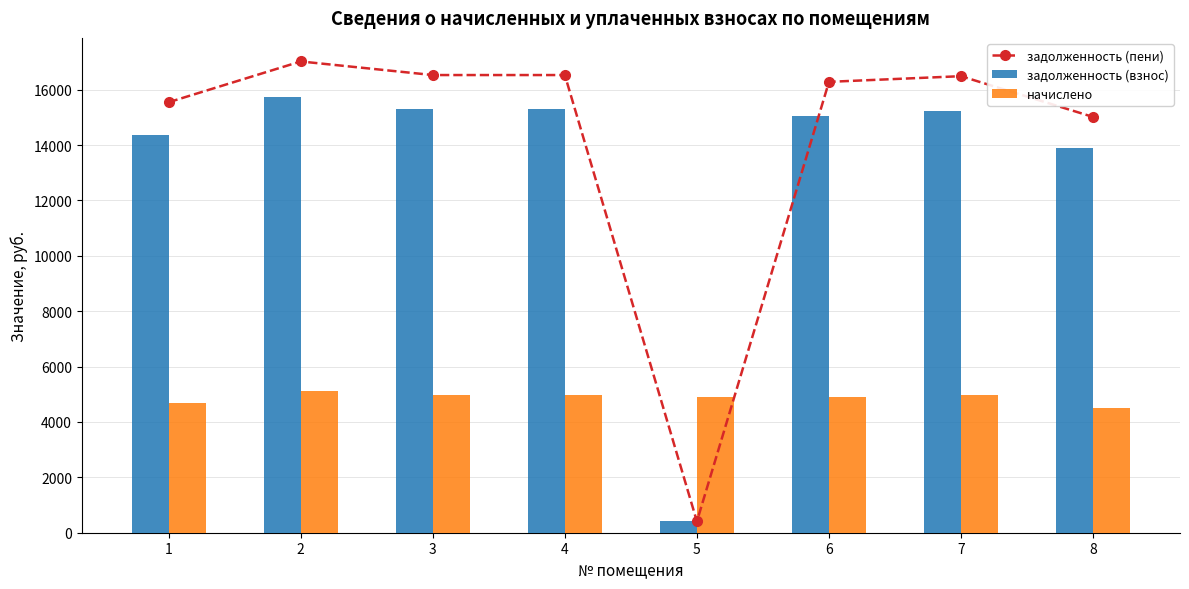

How many data points in задолженность (взнос) are above 15245?

4